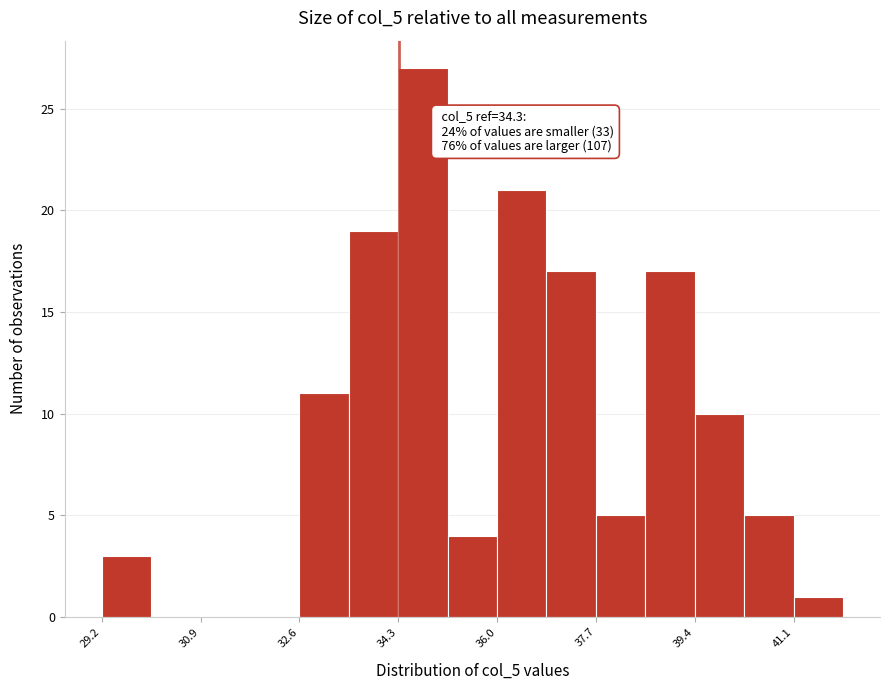

Which range on the x-axis has the tallest bar?

34.2 to 35.2